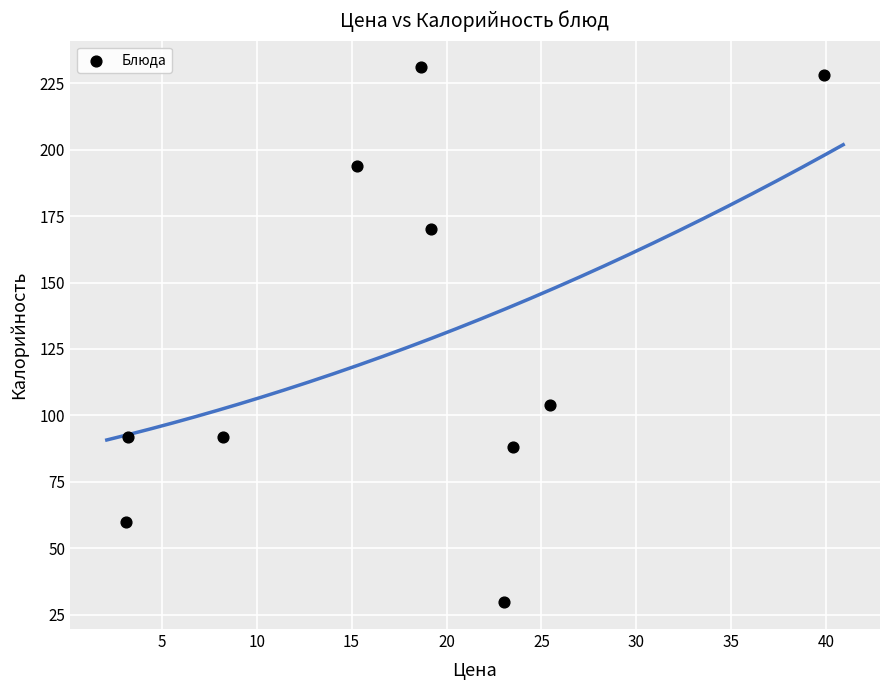

What is the average X value?

17.9